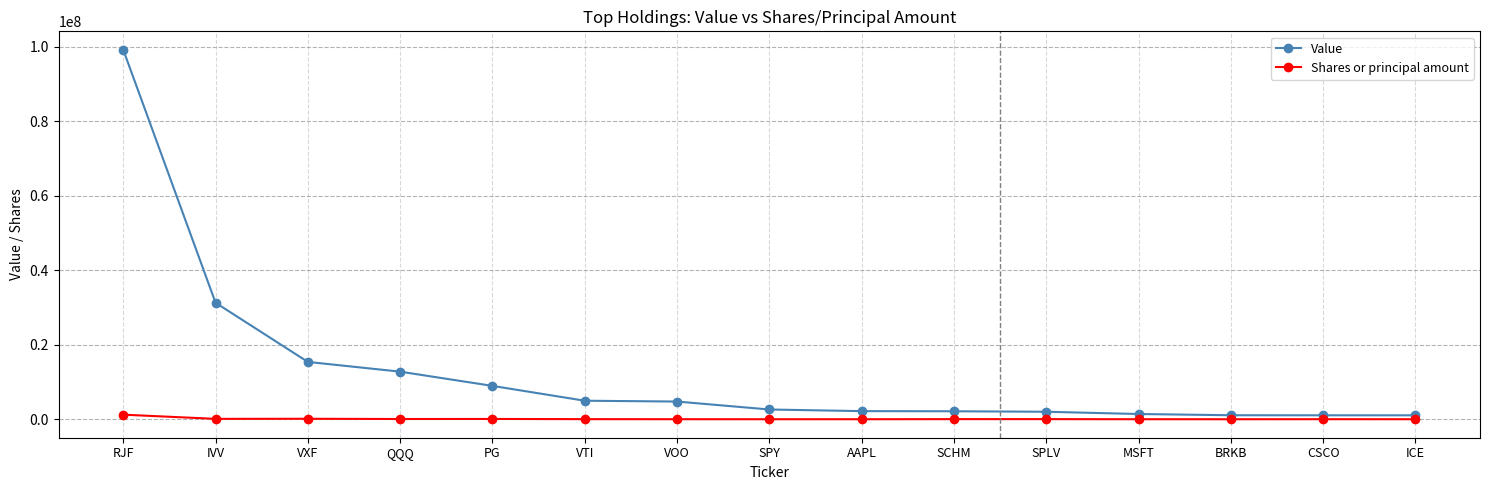

Is it true that Value equals 8616873 at VXF?

False